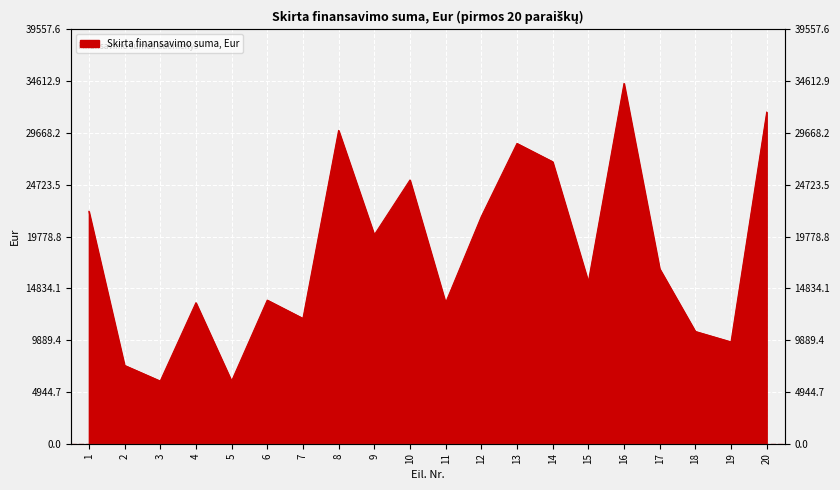

Reading left to right, what are all the values shown in this chart?

22184.1	7477.8	5982.2	13460.0	5982.2	13709.3	11964.5	29911.2	19940.8	25175.3	13460.0	21685.6	28664.9	26920.1	15454.1	34397.9	16700.4	10718.2	9721.1	31656.0